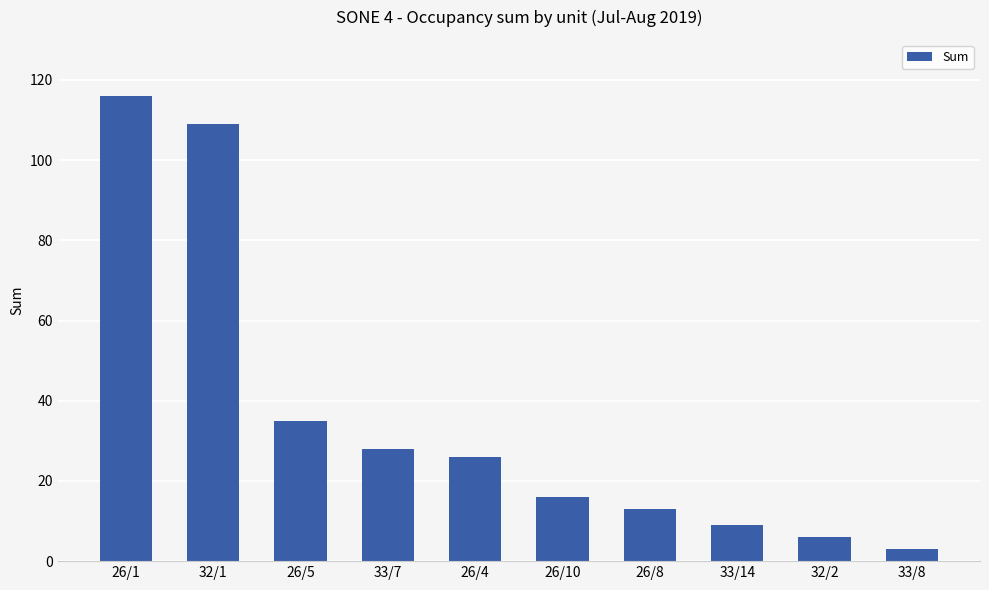

Which has a higher value, 32/2 or 32/1?

32/1